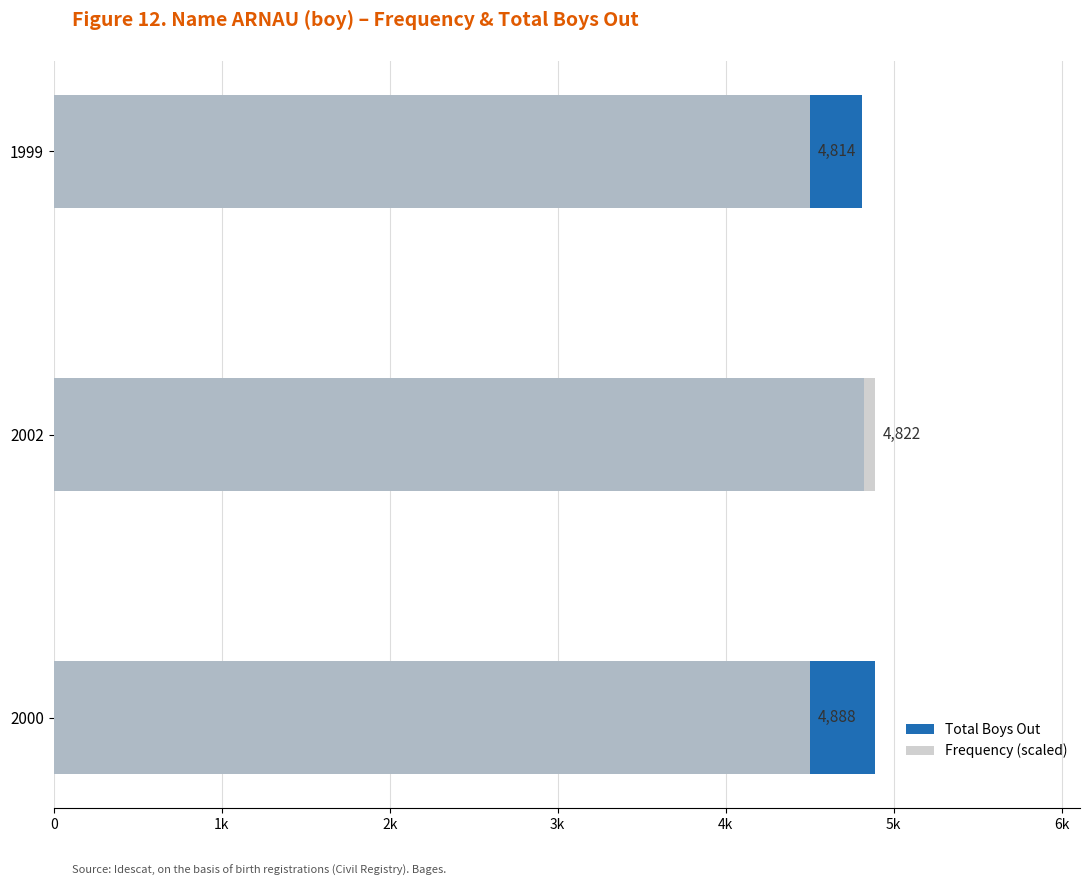

What is the difference between the maximum and minimum values in the Frequency (scaled) series?

385.9